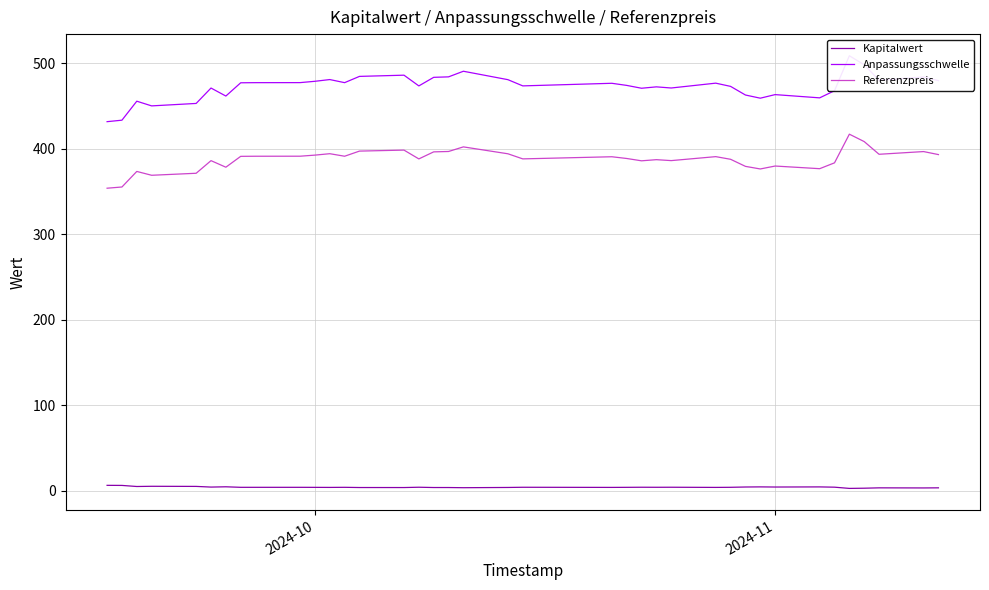

True or false: Referenzpreis and Anpassungsschwelle intersect in this chart.

False